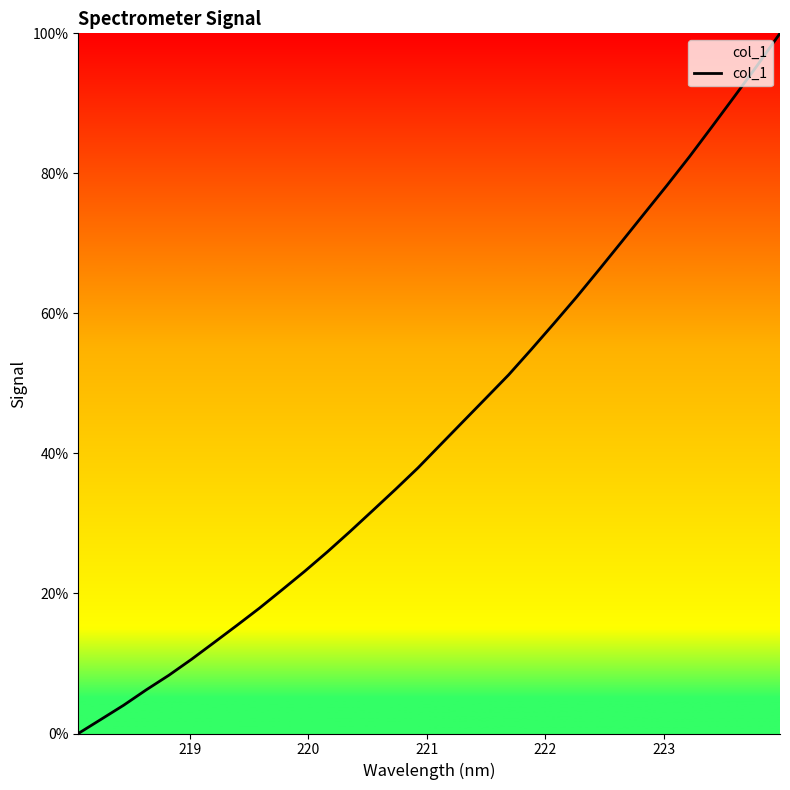

What is the greatest value displayed?

100.0